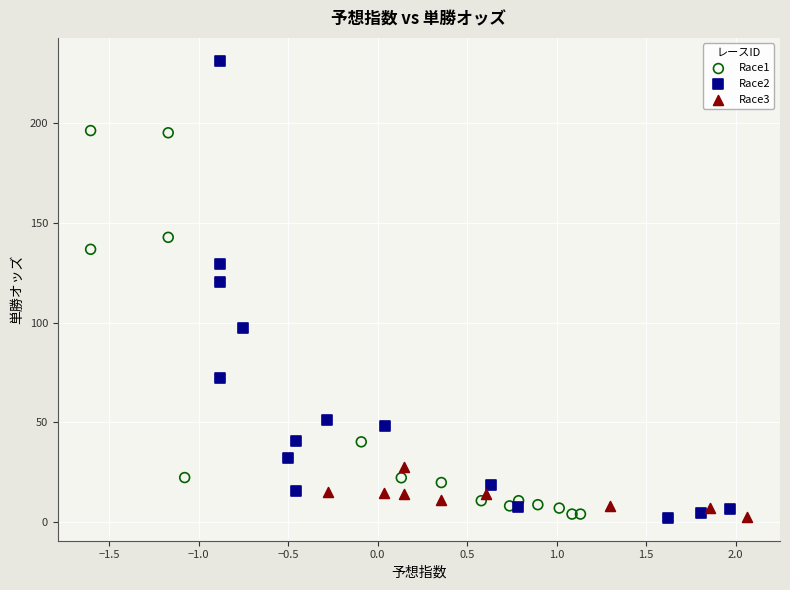

Which series has the largest Y range (max minus min)?

Race2